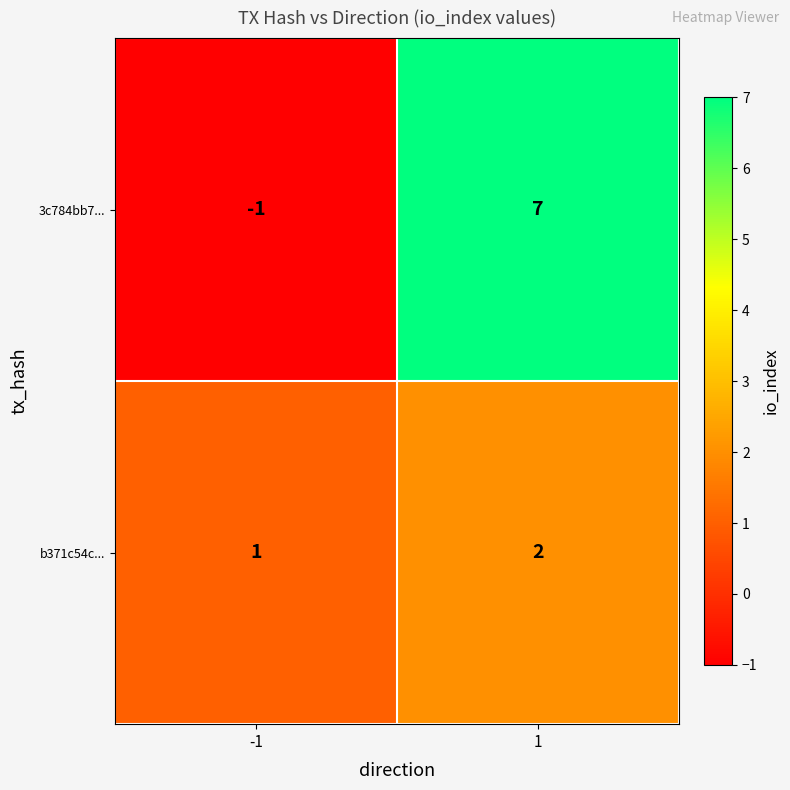

Which category has the highest value across all series?

1